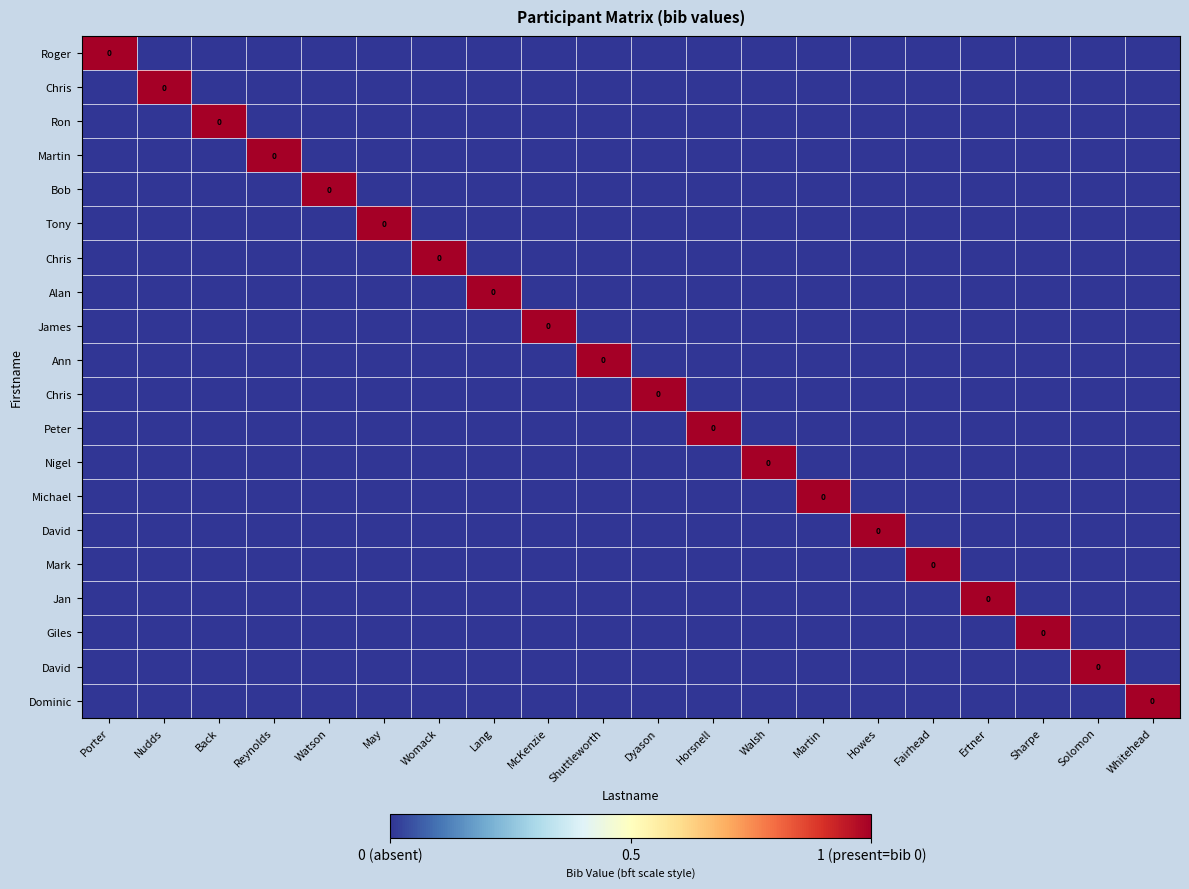

How many categories are shown in the chart?

20